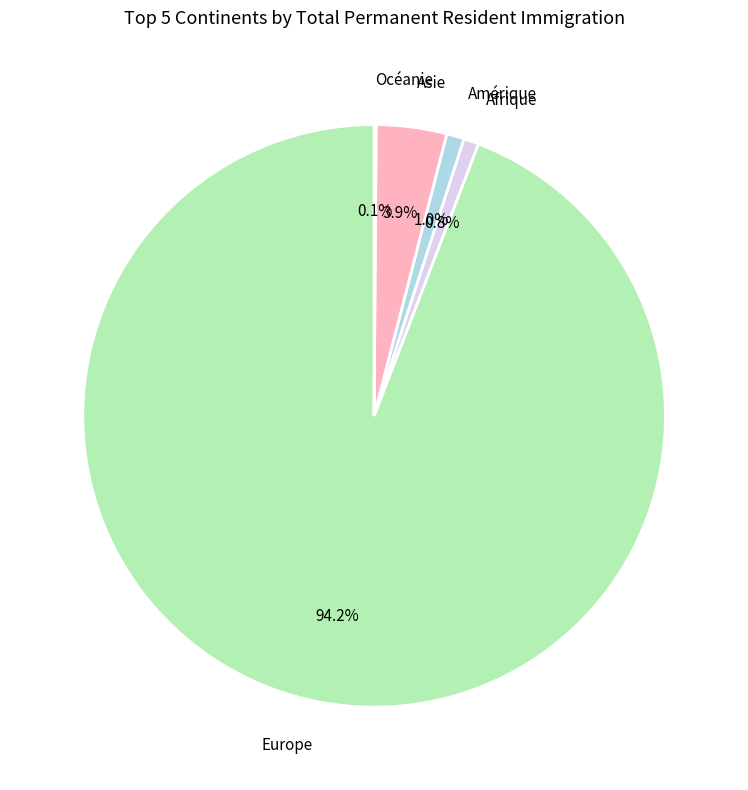

To the nearest percent, what is the difference between the largest and smallest slice percentages?

94%